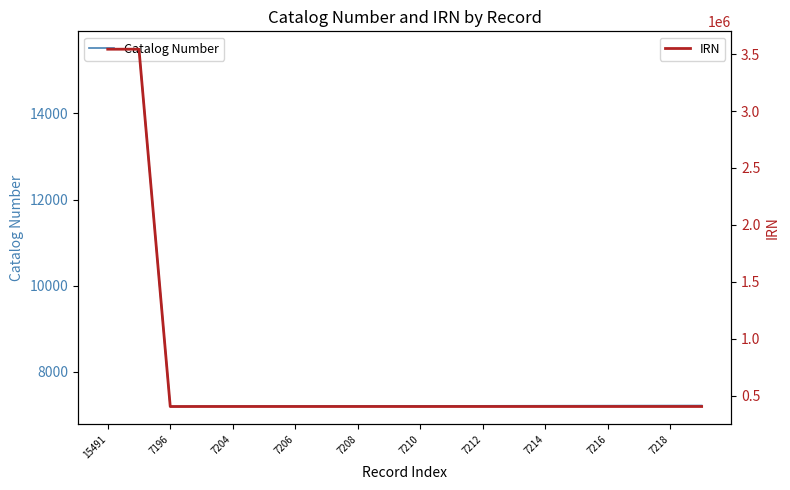

Reading left to right, transcribe all the data shown in this chart.

Catalog Number: 15491	15492	7196	7203	7204	7205	7206	7207	7208	7209	7210	7211	7212	7213	7214	7215	7216	7217	7218	7219
IRN: 3543087	3543094	403948	404089	404090	404127	404128	404129	404130	404131	403954	404133	404134	404135	404136	404137	404138	404139	404140	404141